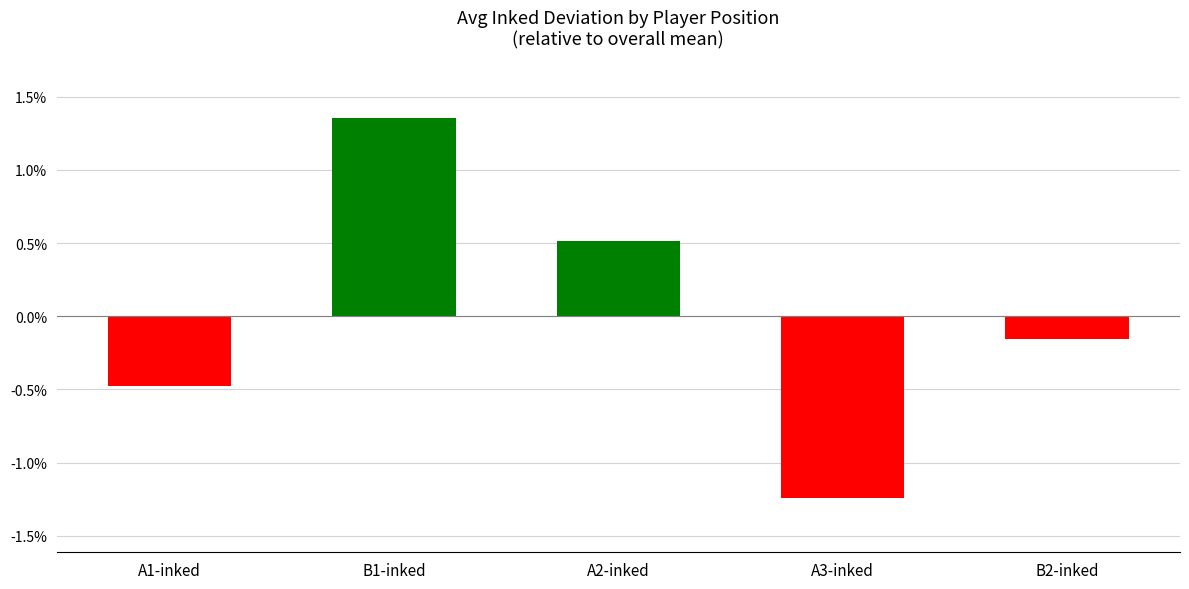

Which label corresponds to the smallest value in the chart?

A3-inked